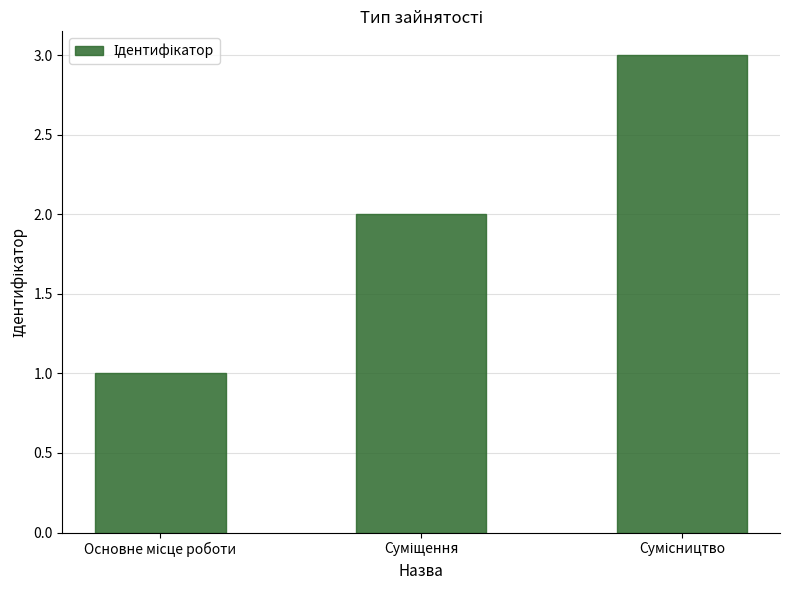

What is the sum of all values?

6